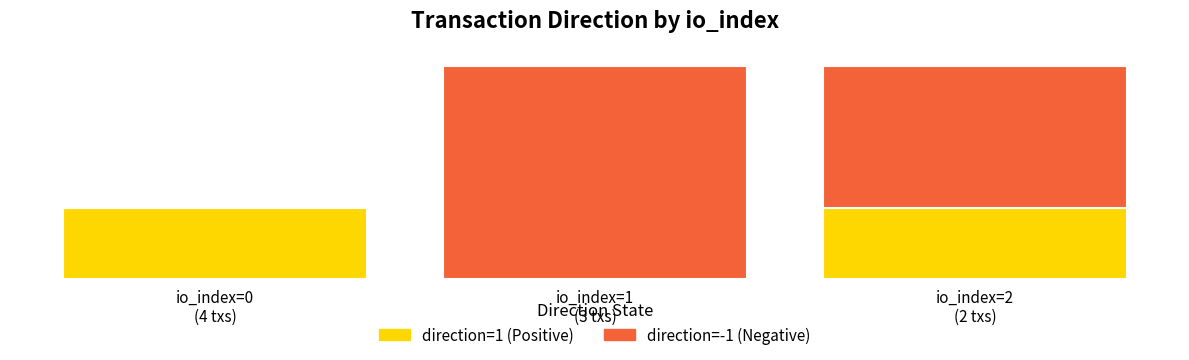

What are all the series names shown in the legend?

direction=1 (Positive), direction=-1 (Negative)